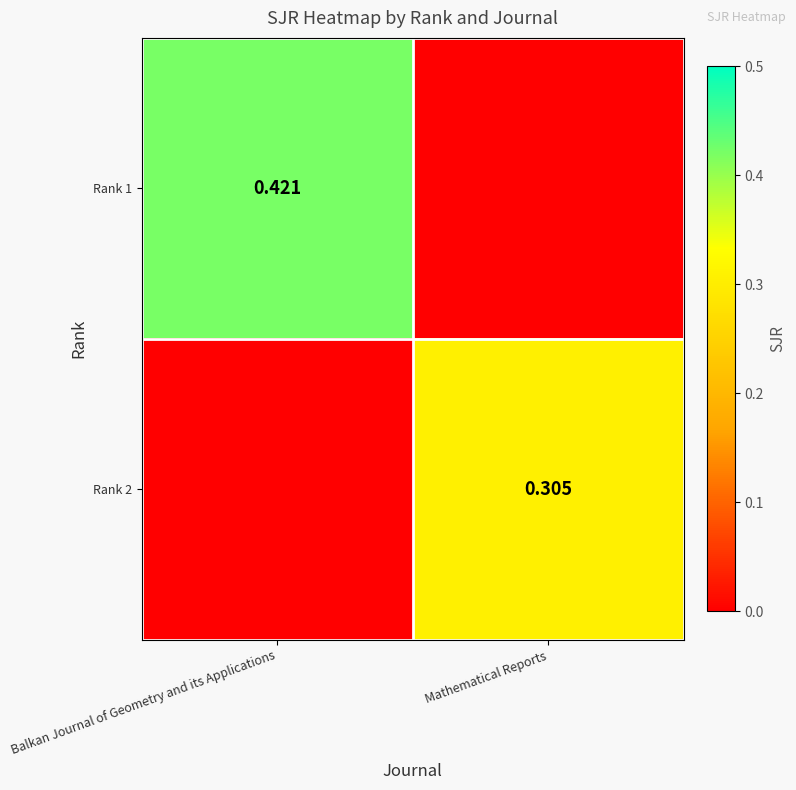

How many distinct data groups are displayed?

2